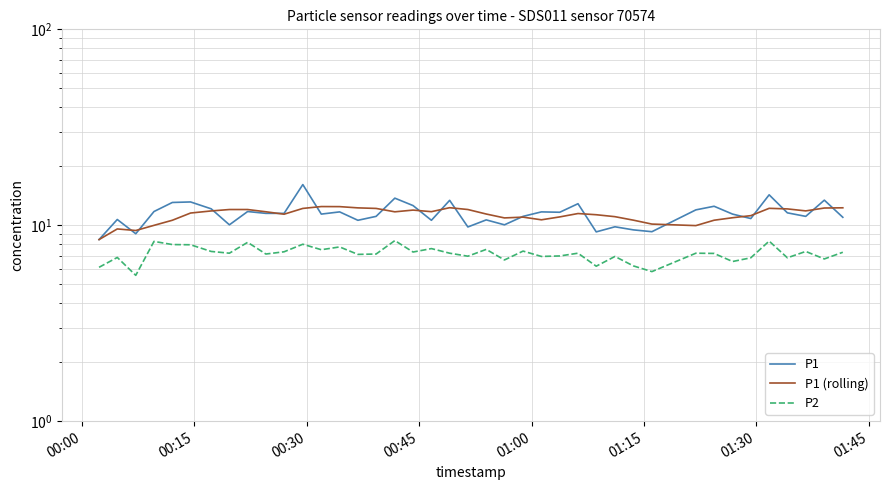

What are all the series names shown in the legend?

P1, P1 (rolling), P2